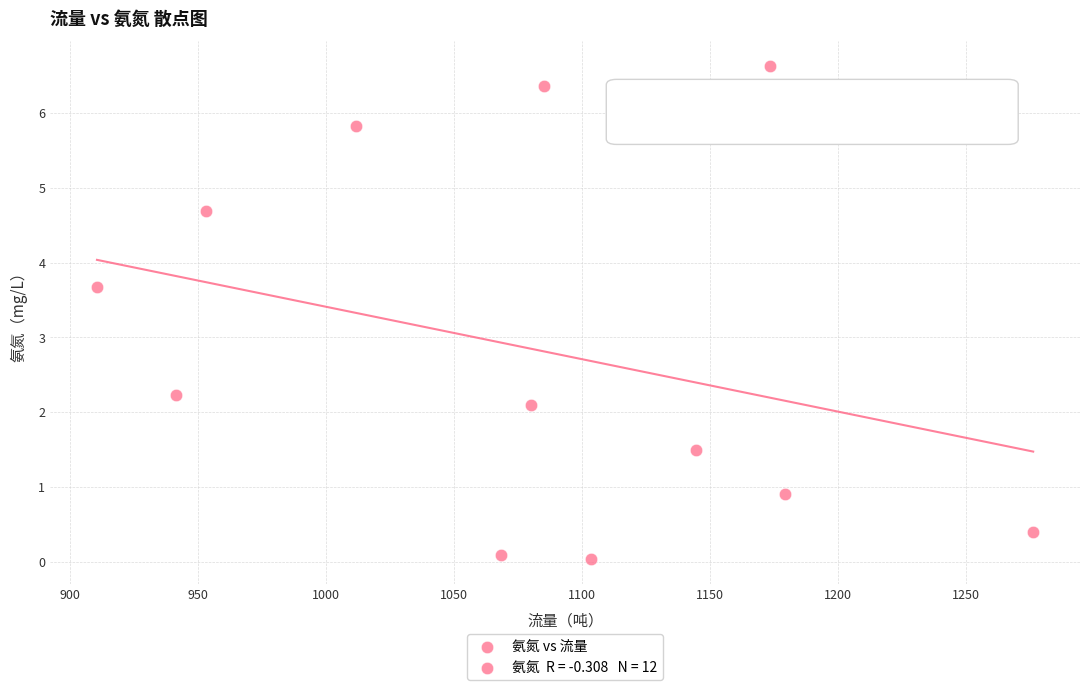

What Y value in the scatter plot is closest to 3?

3.7